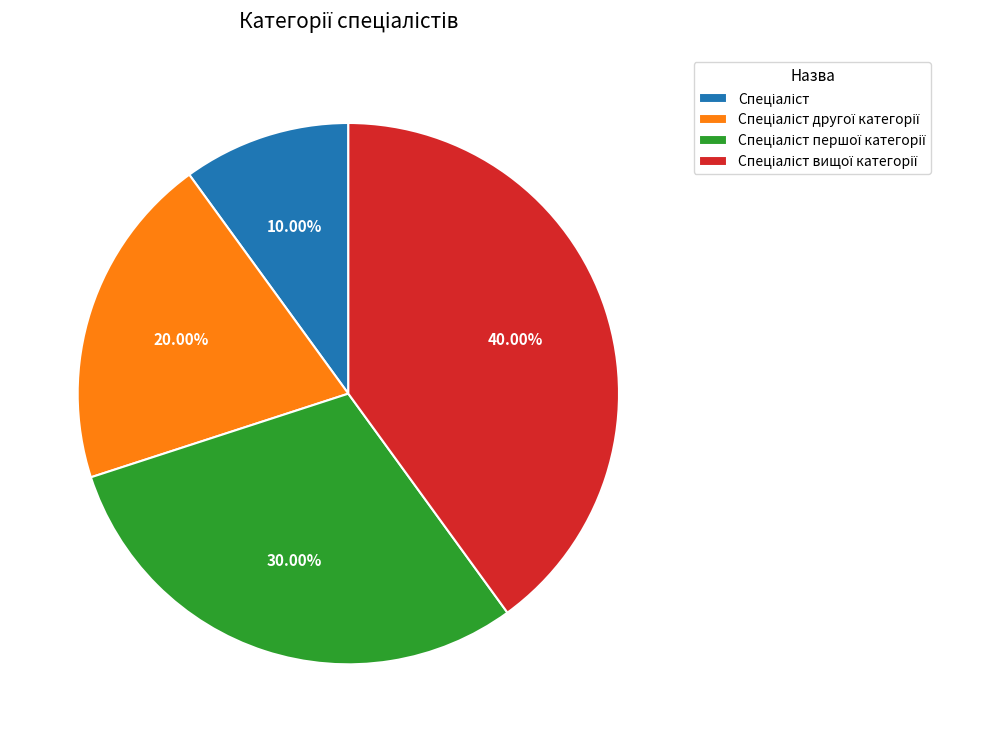

Is there any slice that represents more than half of the pie?

No